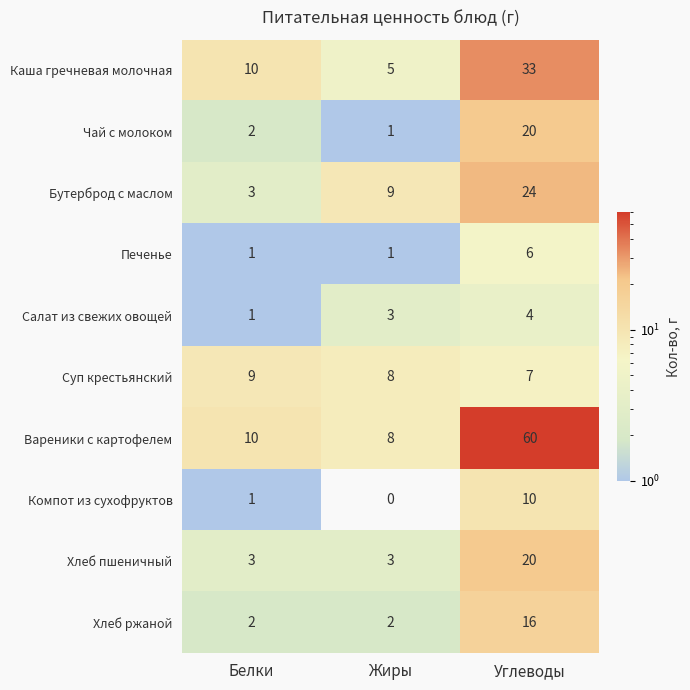

What is the total value across all series at Белки?

42